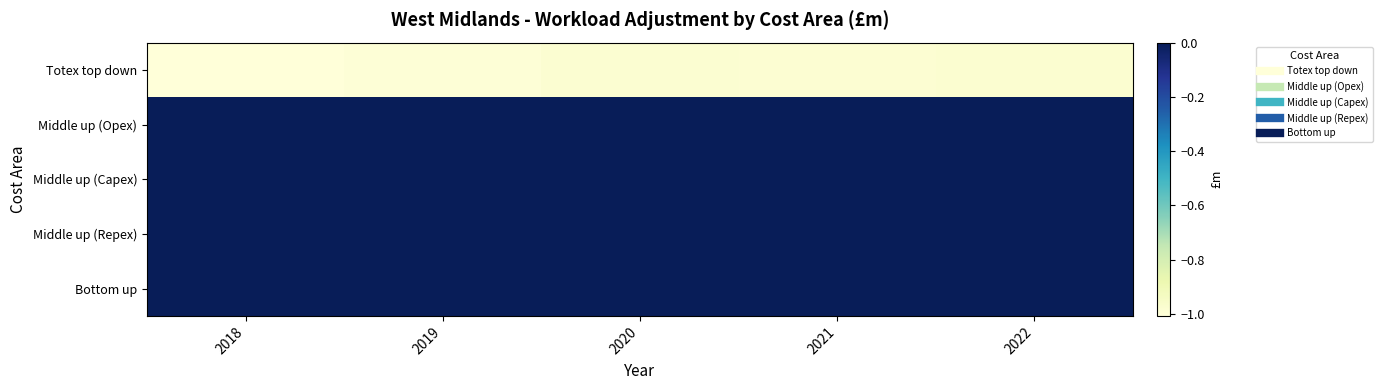

At which category is the sum across all series the highest?

2022